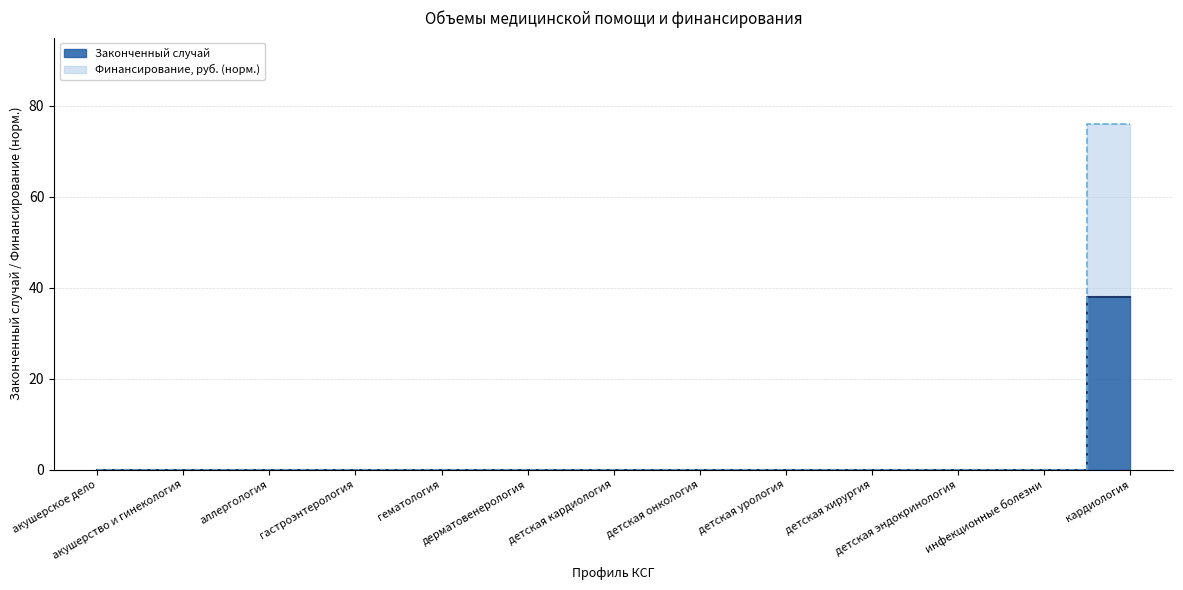

At which category is the sum across all series the highest?

кардиология